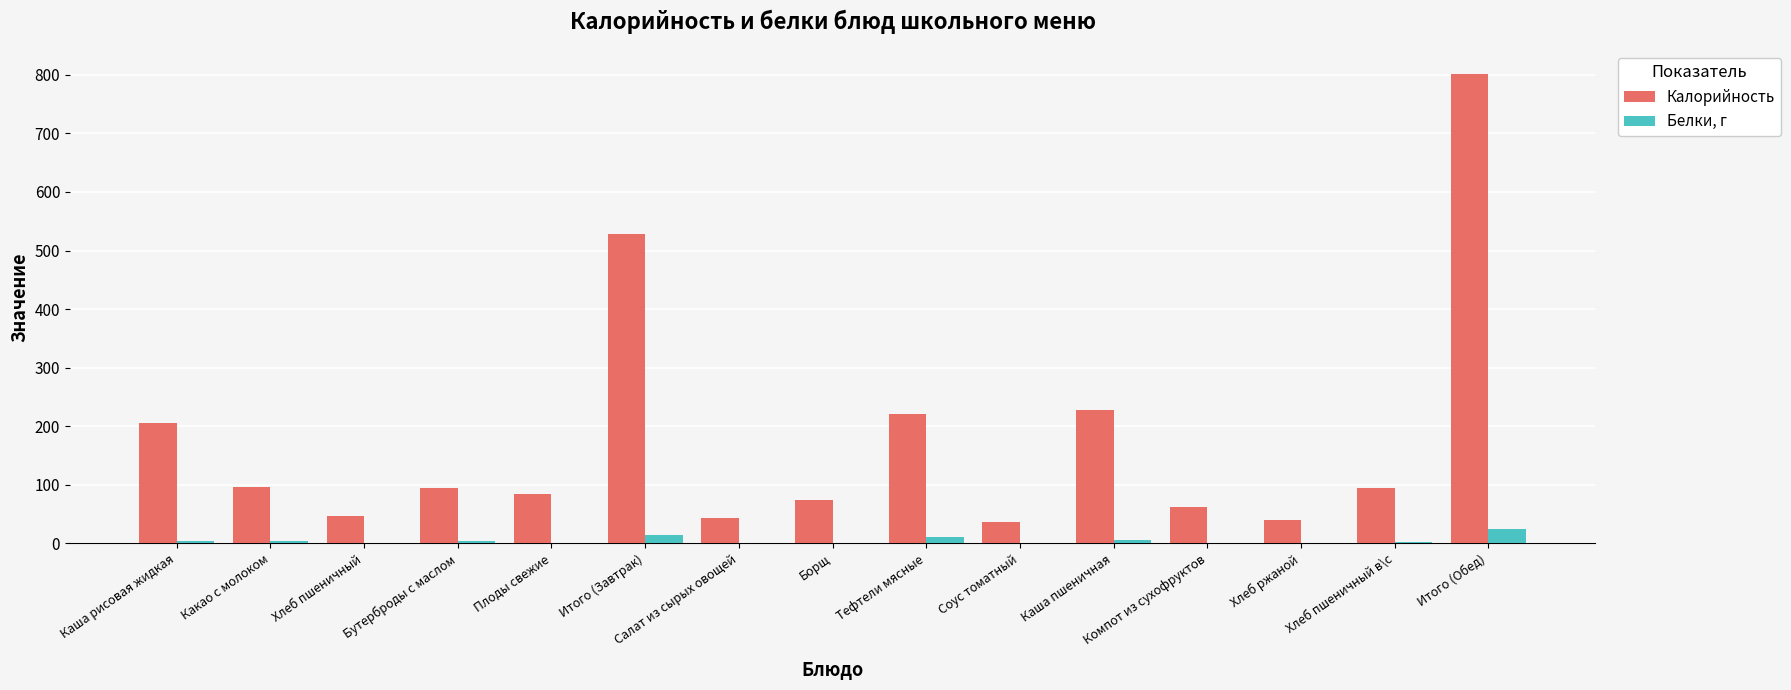

Is the value of Калорийность at Каша пшеничная greater than the value of Белки, г at Хлеб пшеничный?

Yes